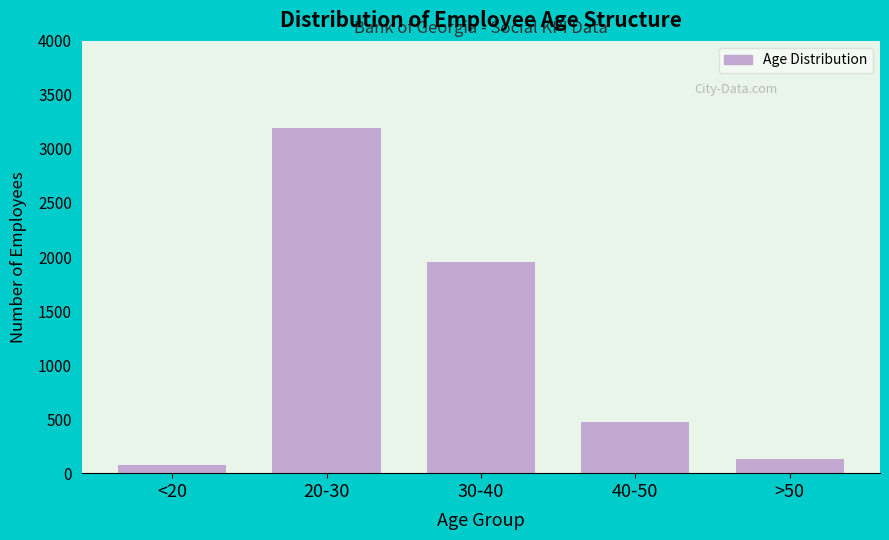

Reading left to right, what are all the values shown in this chart?

<20=74	20-30=3192	30-40=1952	40-50=470	>50=133